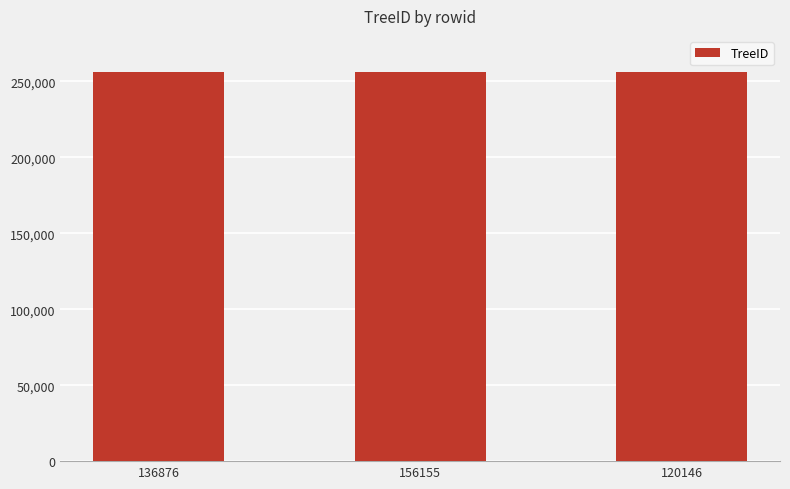

What is the greatest value displayed?

256138